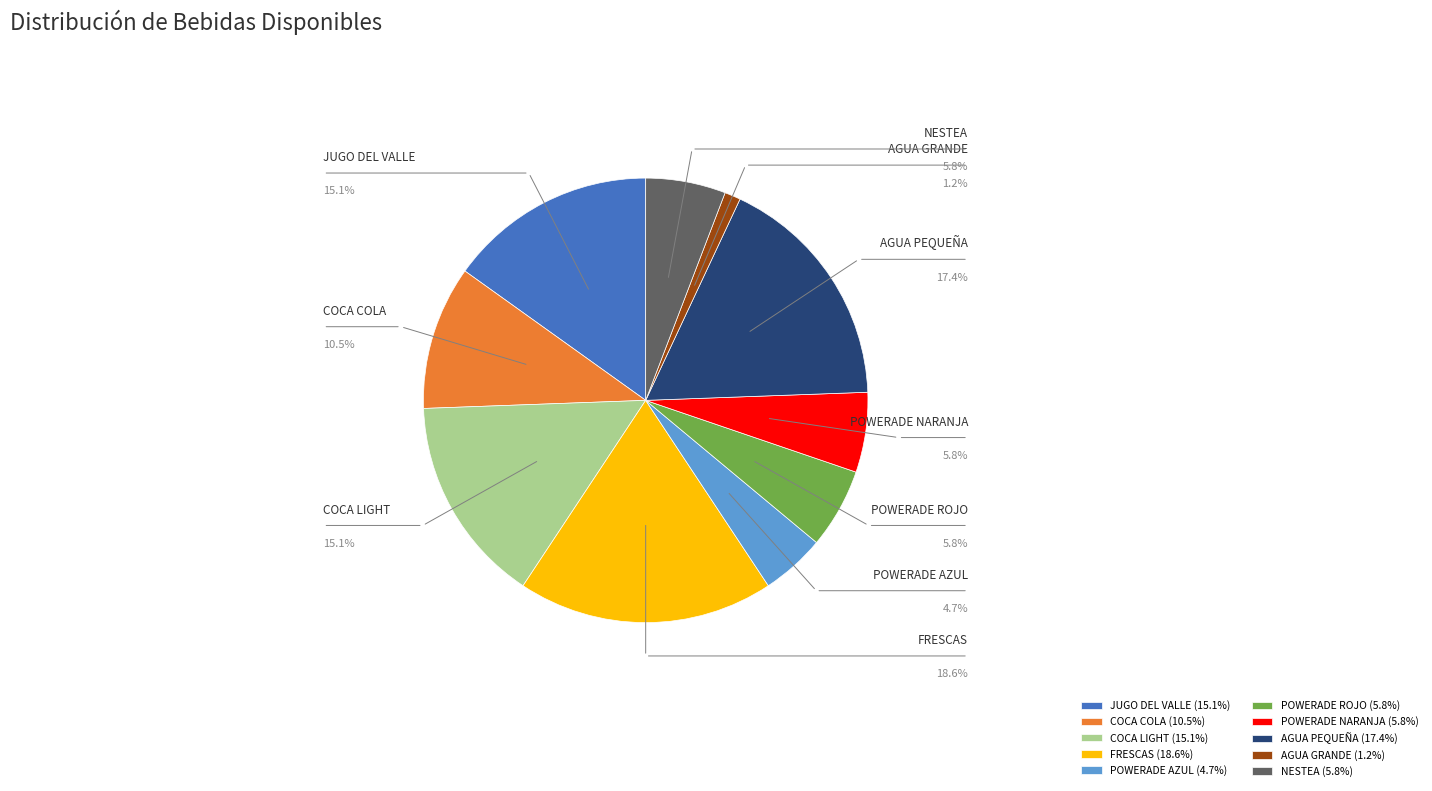

How many segments does this pie chart have?

10